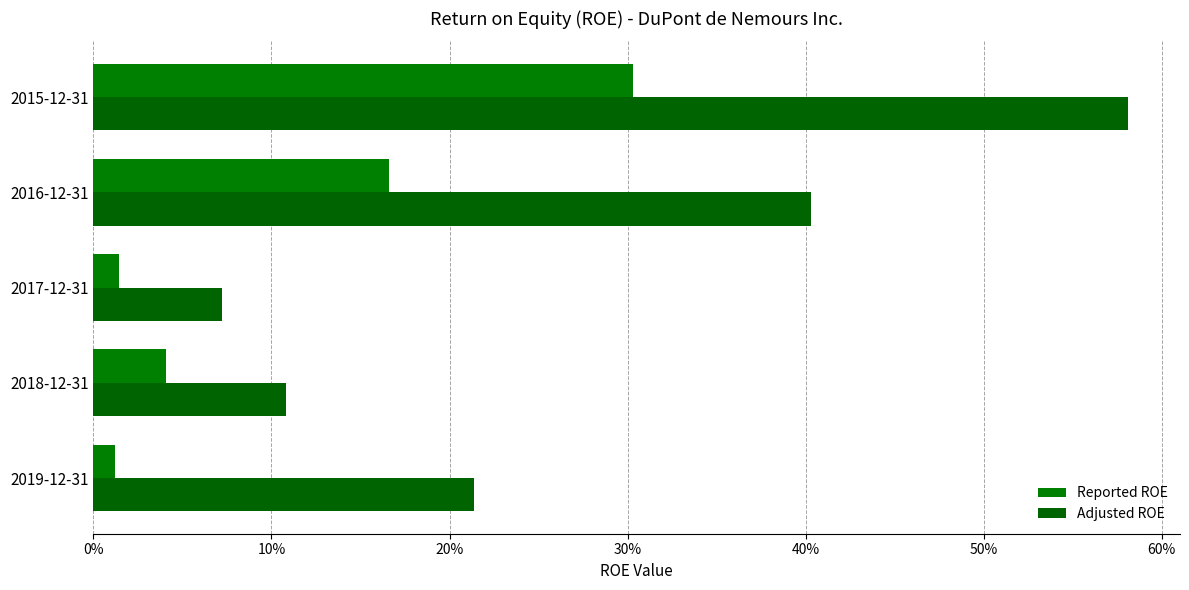

What is the value of the Adjusted ROE bar at the 5th from the left?

0.6